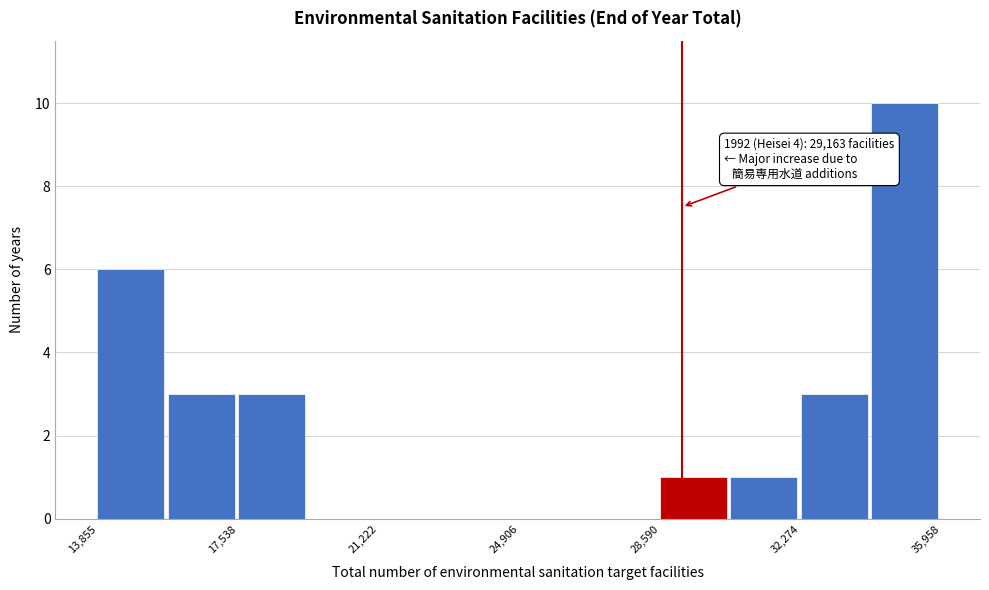

Read against the x-axis, roughly where is the centre of the tallest bar?

35000